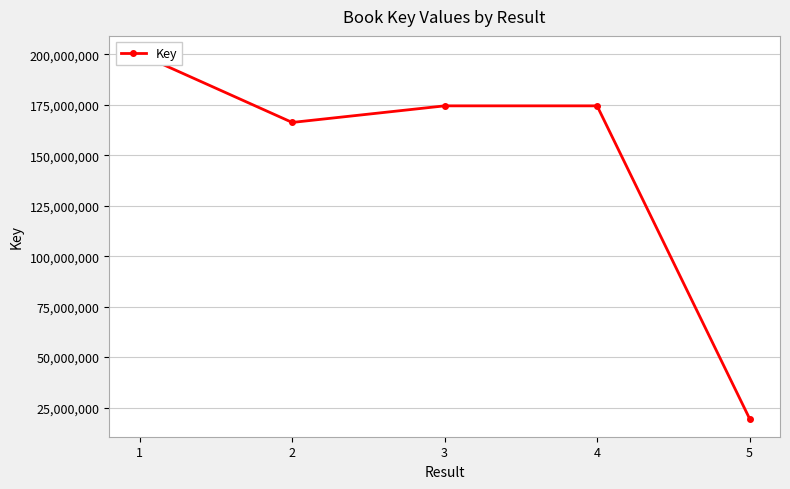

What is the value of the 4th point from the left?

174486794